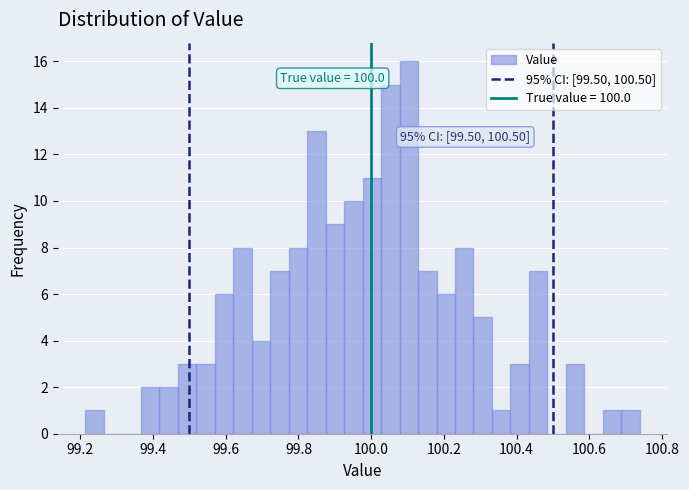

Around what value on the x-axis is the tallest bar? Give the approximate position of its centre, as read against the axis.

100.10